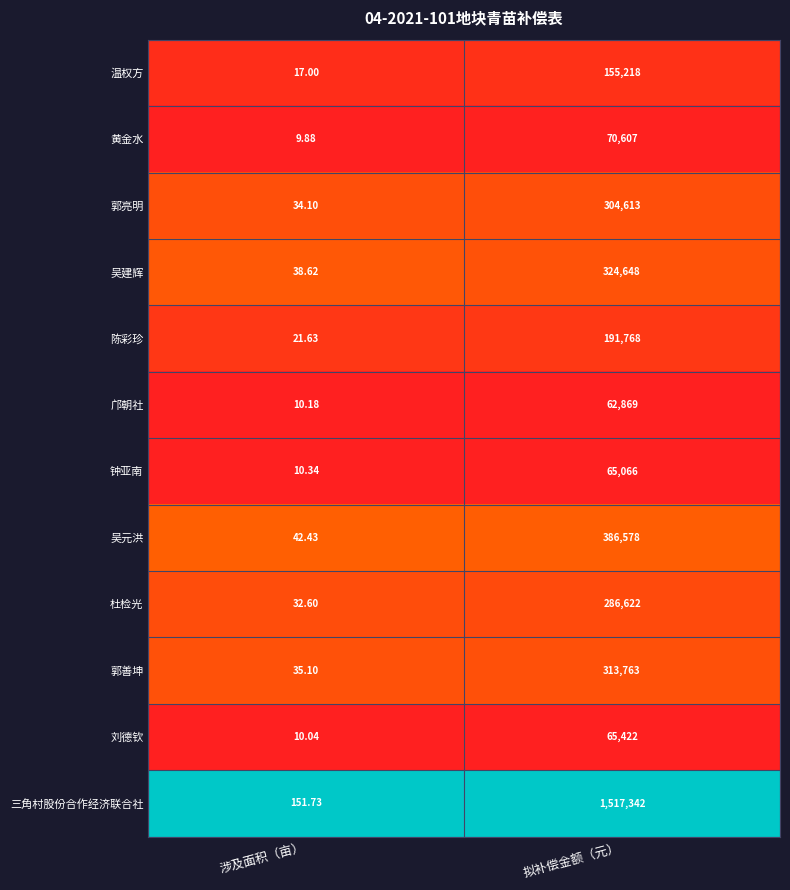

Where is 钟亚南 nearest to the value 32538?

涉及面积（亩）